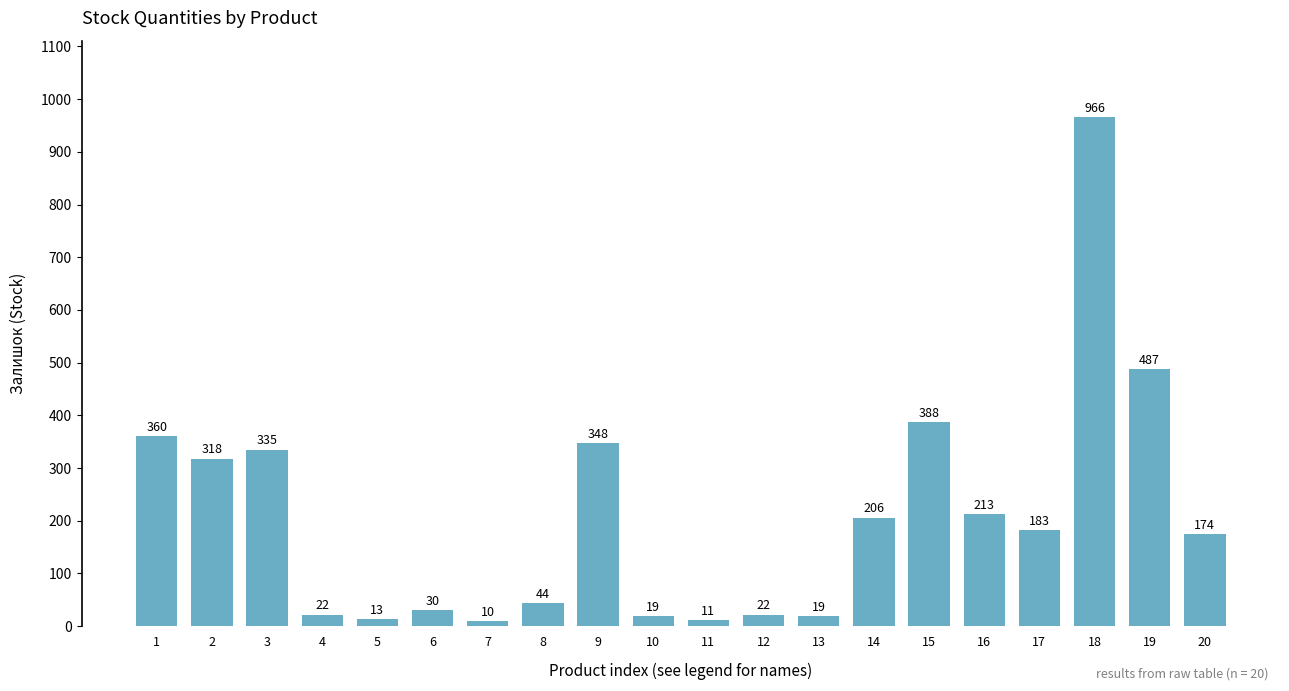

Approximately how many times larger is the value at 20 compared to 6?

5.8